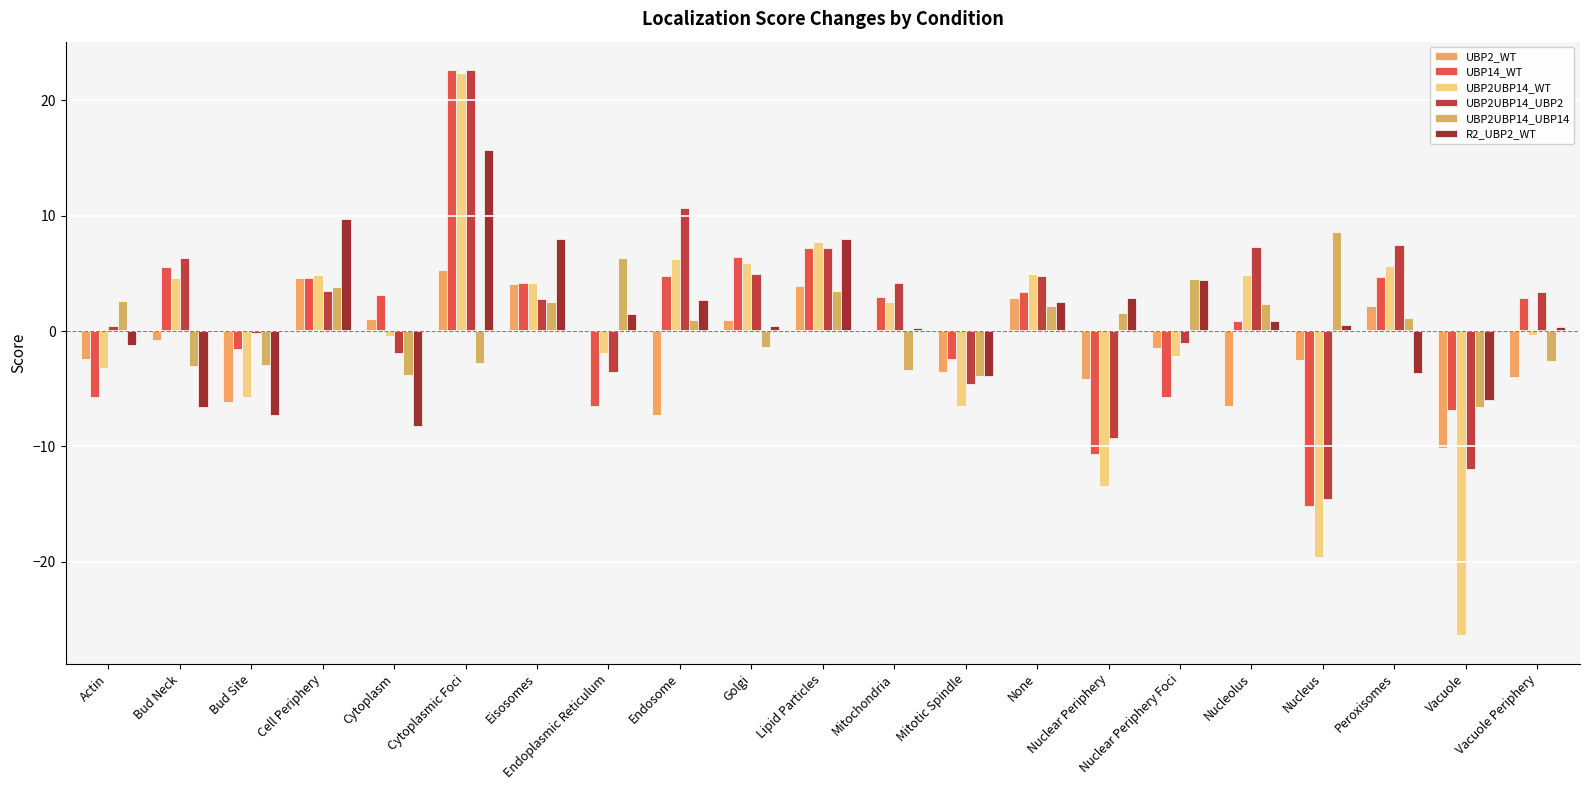

The value of UBP2UBP14_UBP14 at Peroxisomes is 2.0. True or false?

False